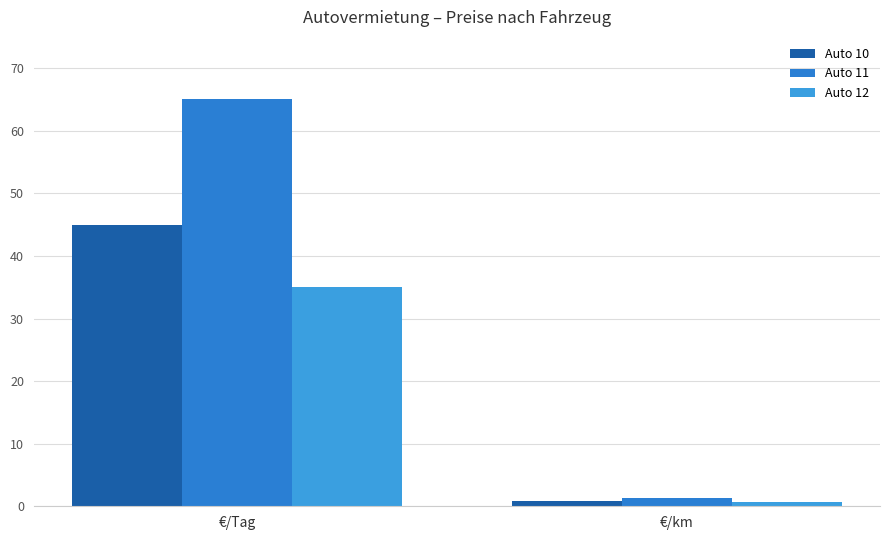

Reading left to right, extract all data points from this chart.

Auto 10: 45.0	0.9
Auto 11: 65.0	1.3
Auto 12: 35.0	0.7